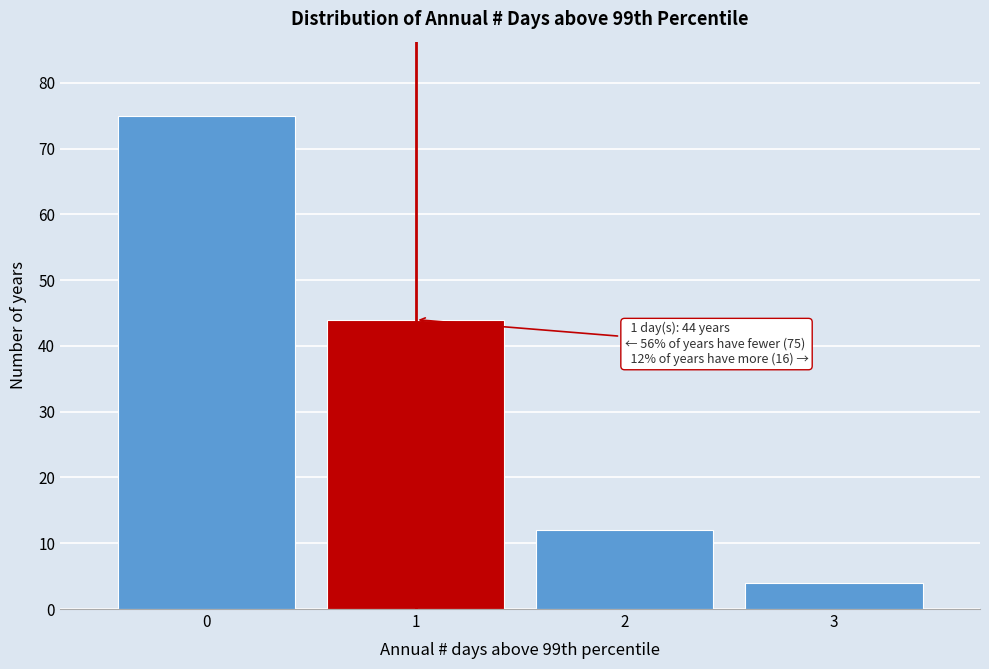

Which range on the x-axis has the tallest bar?

-0.5 to 0.5